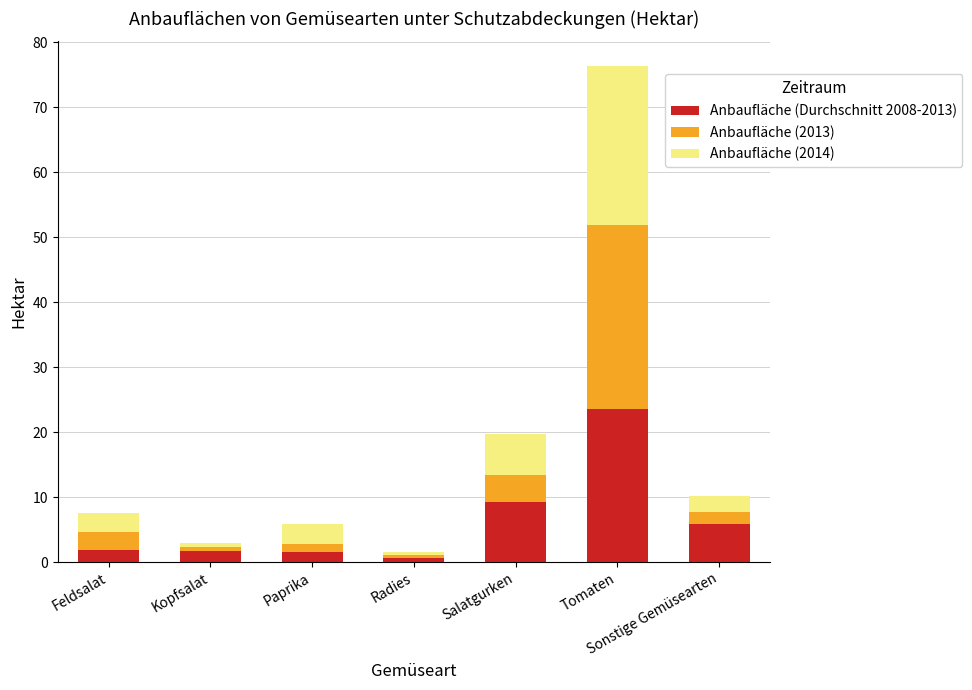

Which category has the highest value in the Anbaufläche (Durchschnitt 2008-2013) series?

Tomaten